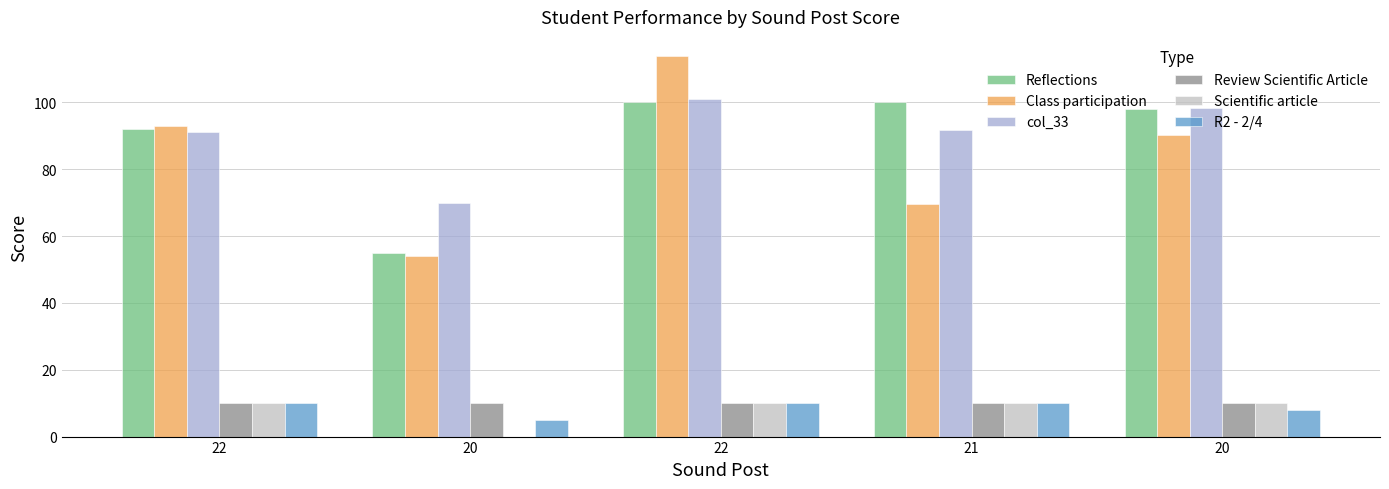

The Review Scientific Article series shows 6.5 at 22. True or false?

False